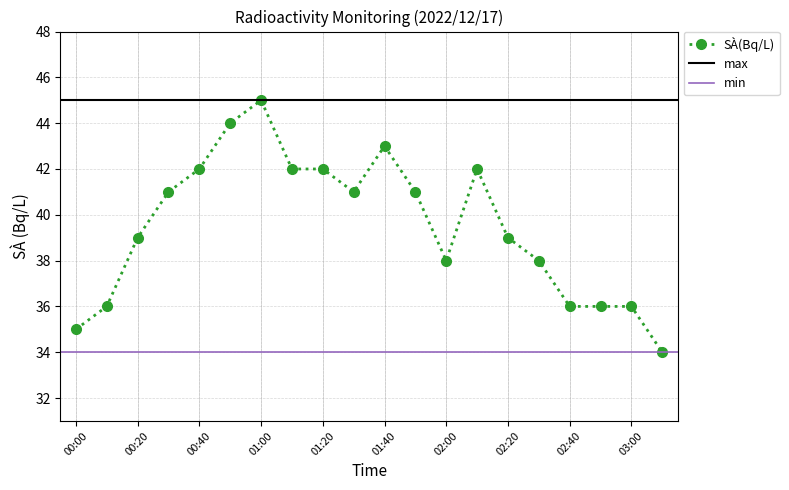

At which label does the data first exceed 41?

00:40